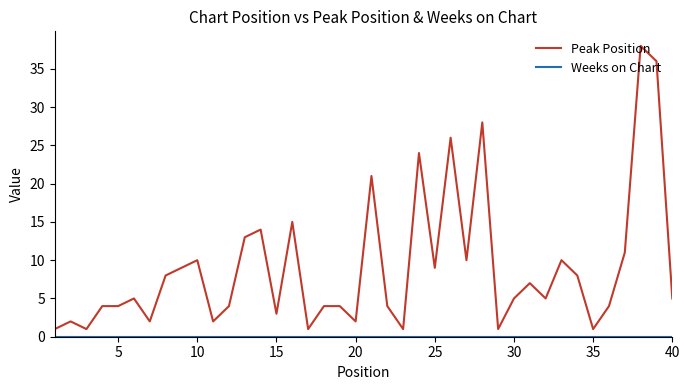

What is the highest value of the Peak Position series?

38